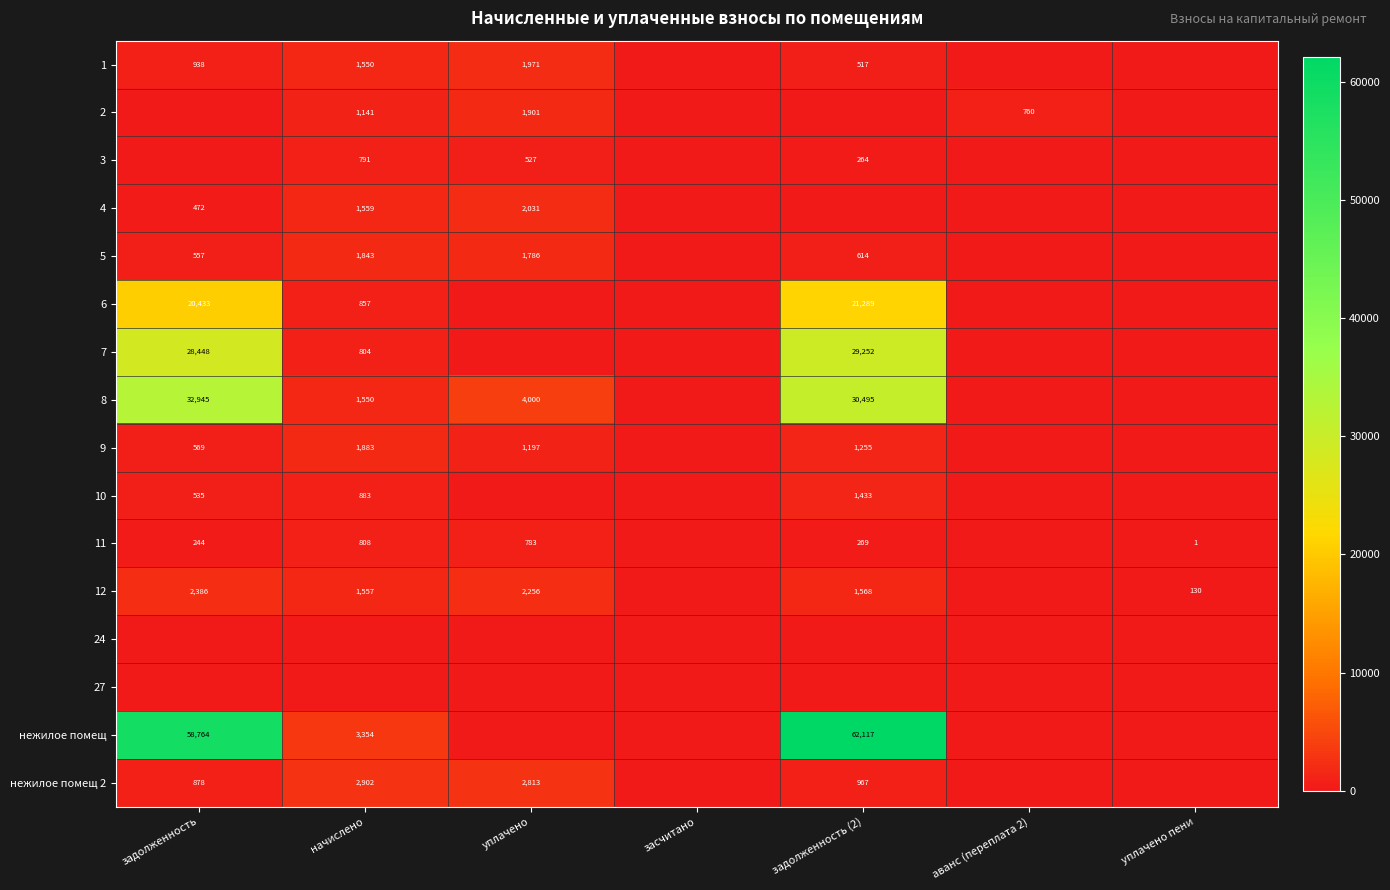

The 8 series shows 45028 at задолженность. True or false?

False